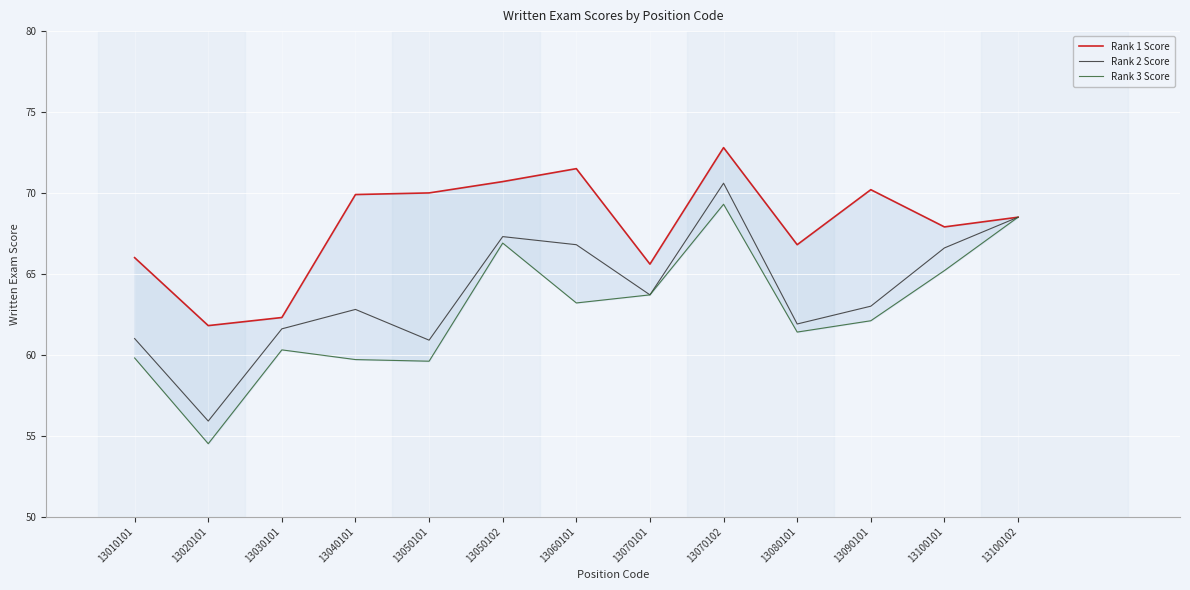

Rank the series by their average value, from highest to lowest.

Rank 1 Score, Rank 2 Score, Rank 3 Score